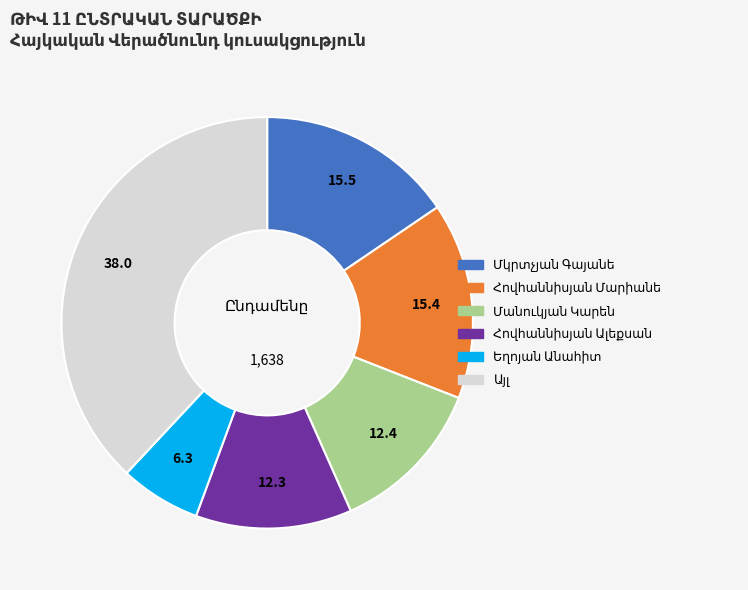

Count the number of slices in the pie.

6